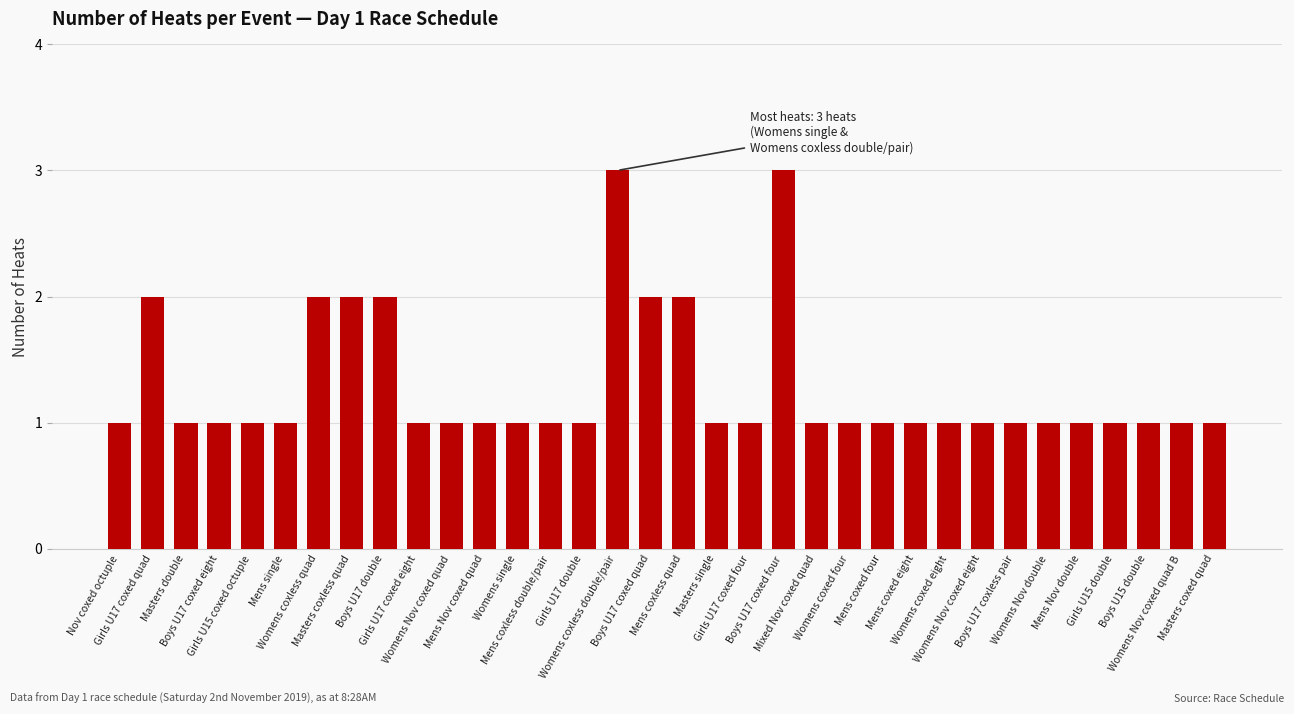

What is the minimum value shown in the chart?

1